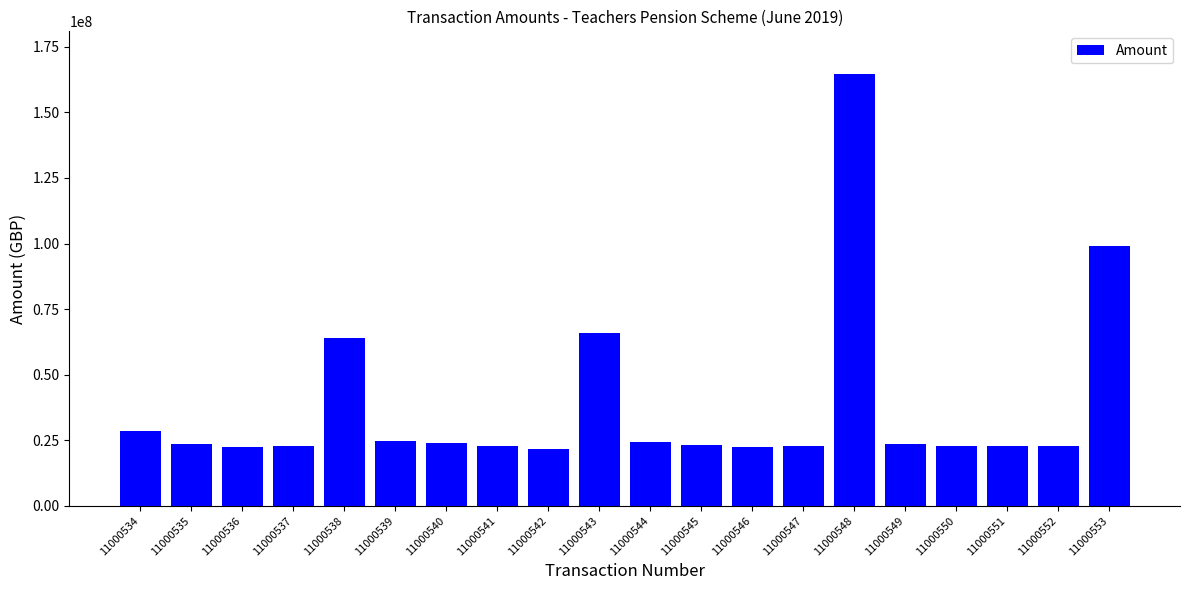

What is the value of the 13th bar from the left?

22427947.6